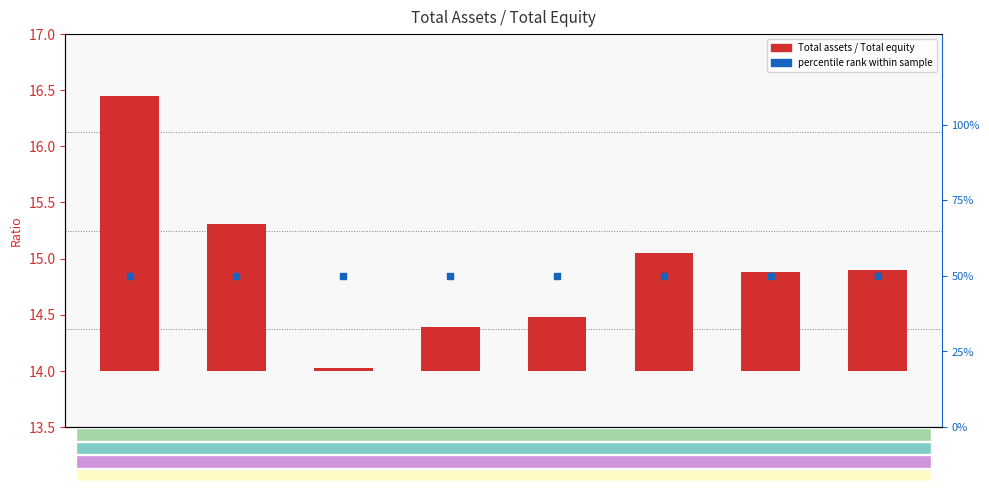

What is the total value across all series at 2021?

50.9